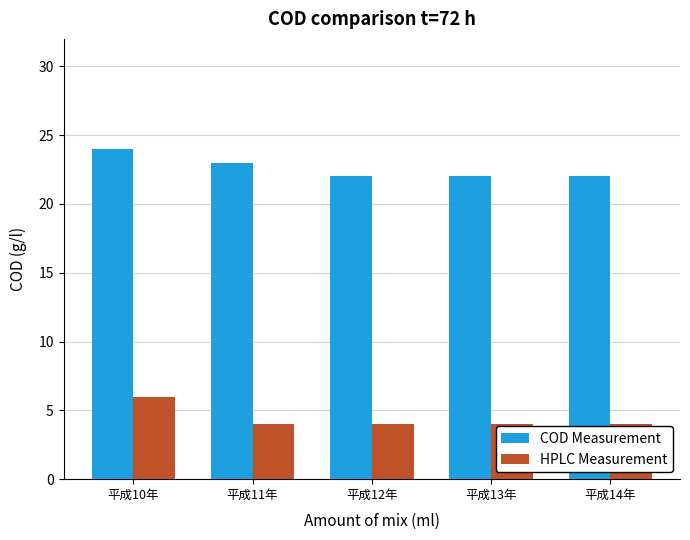

List the series in order of their peak value, lowest first.

HPLC Measurement, COD Measurement